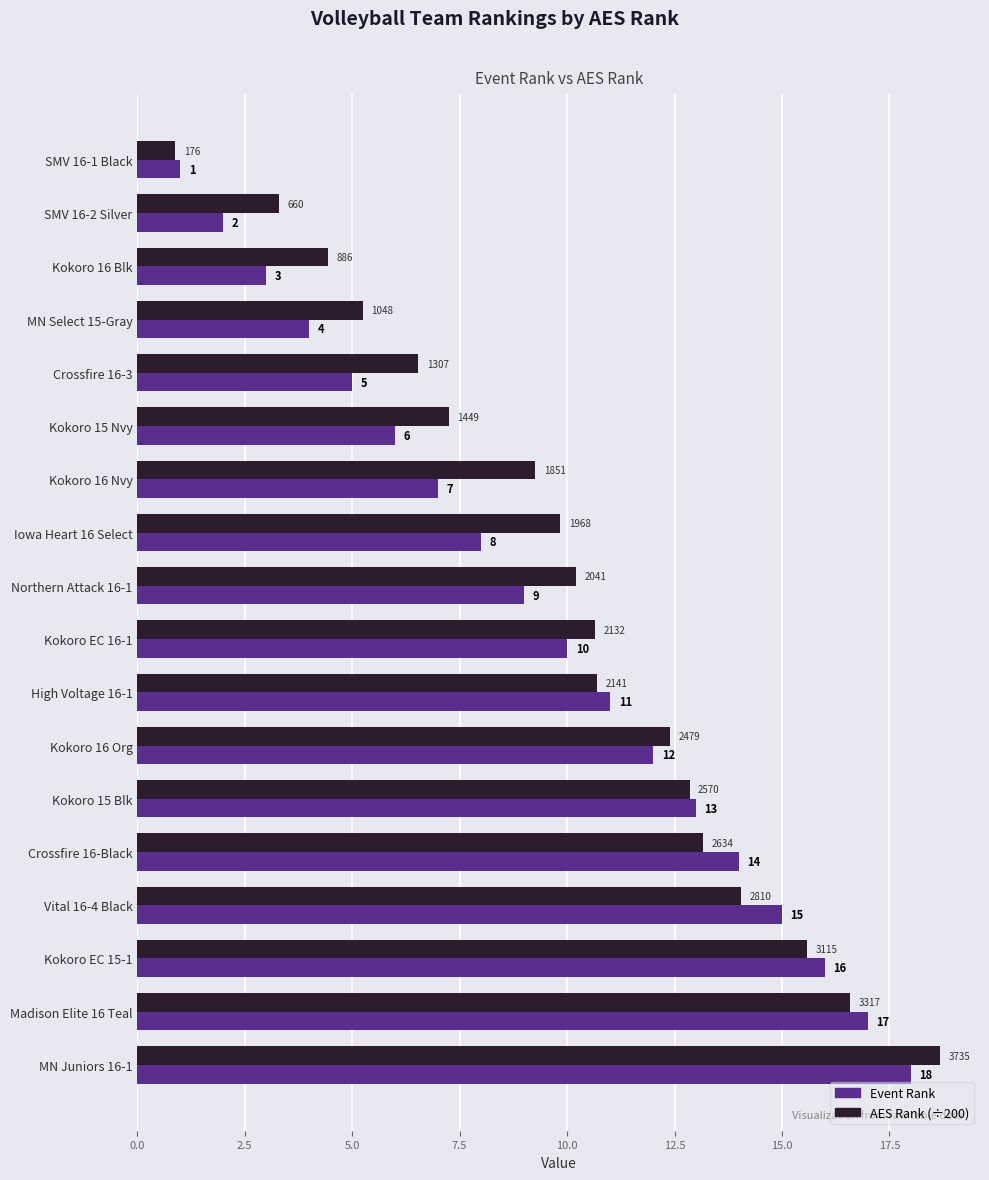

At which label does Event Rank reach its peak?

MN Juniors 16-1